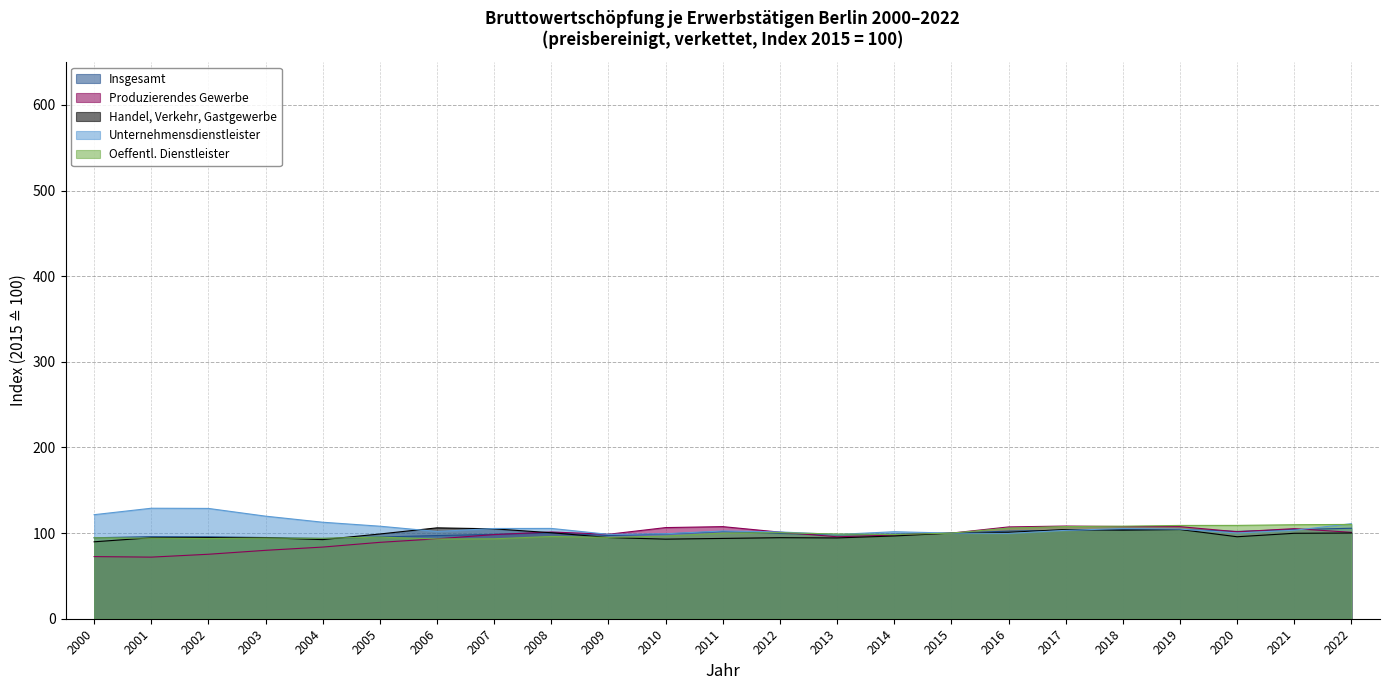

What is the difference between the highest and lowest values at 2017?

5.0